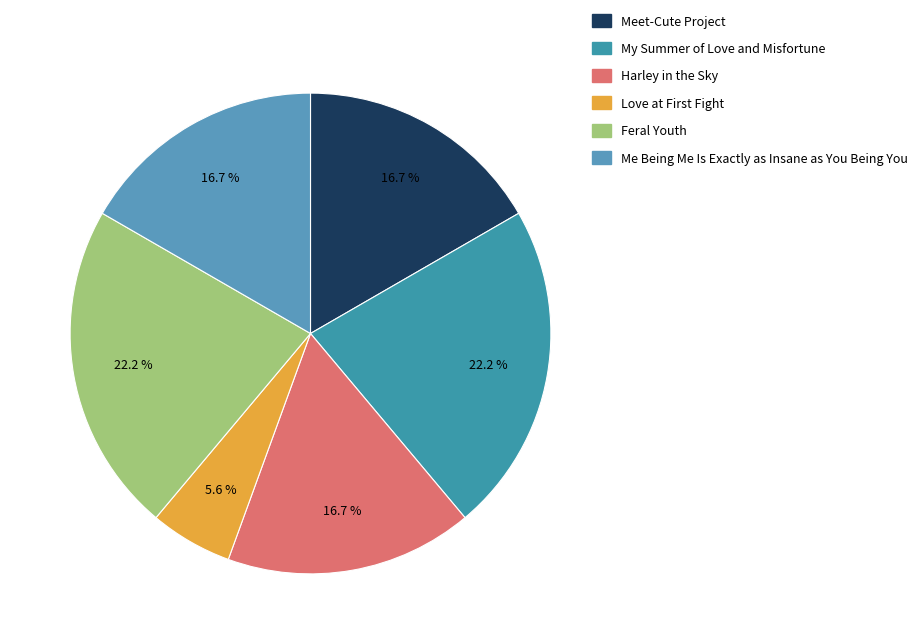

What is the change in value from Meet-Cute Project to Feral Youth?

+1